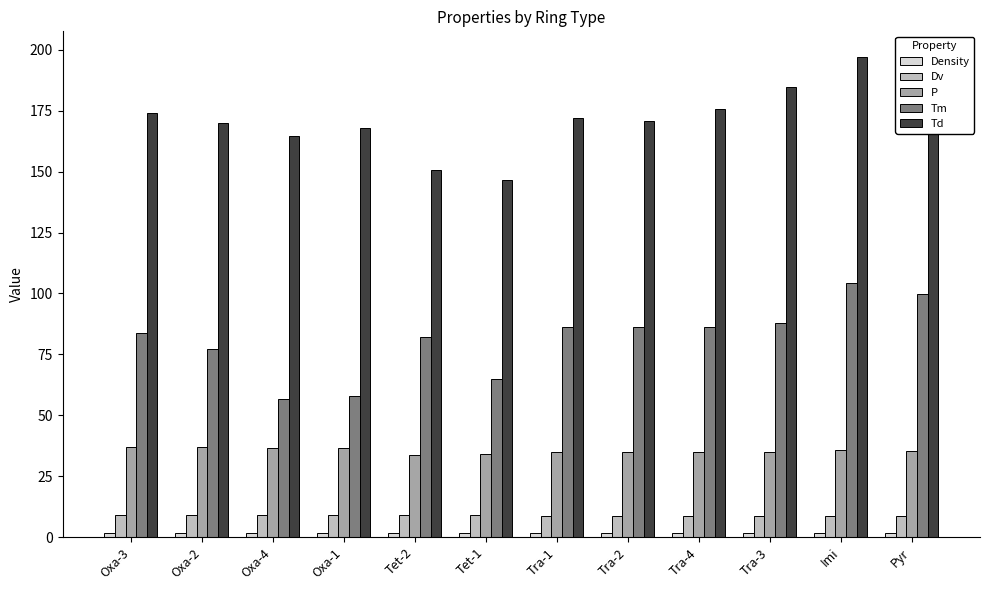

What is the difference between the second highest and minimum values in the Tm series?

43.1